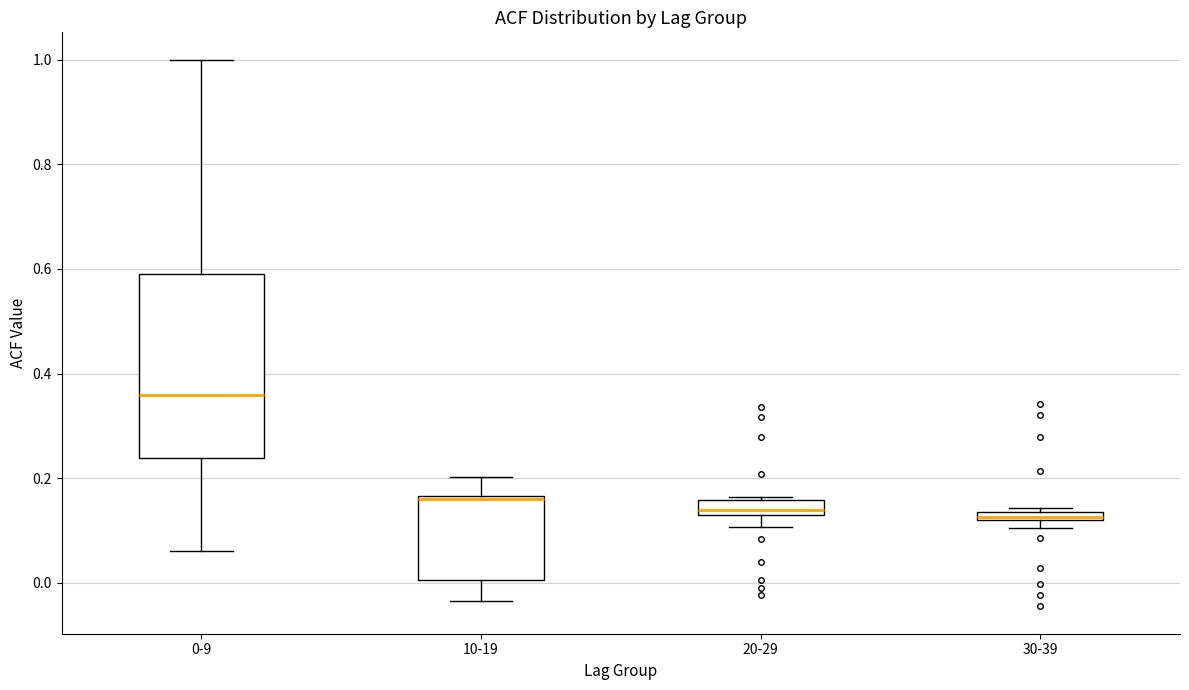

Which box is the tallest, from its lower edge to its upper edge?

0-9